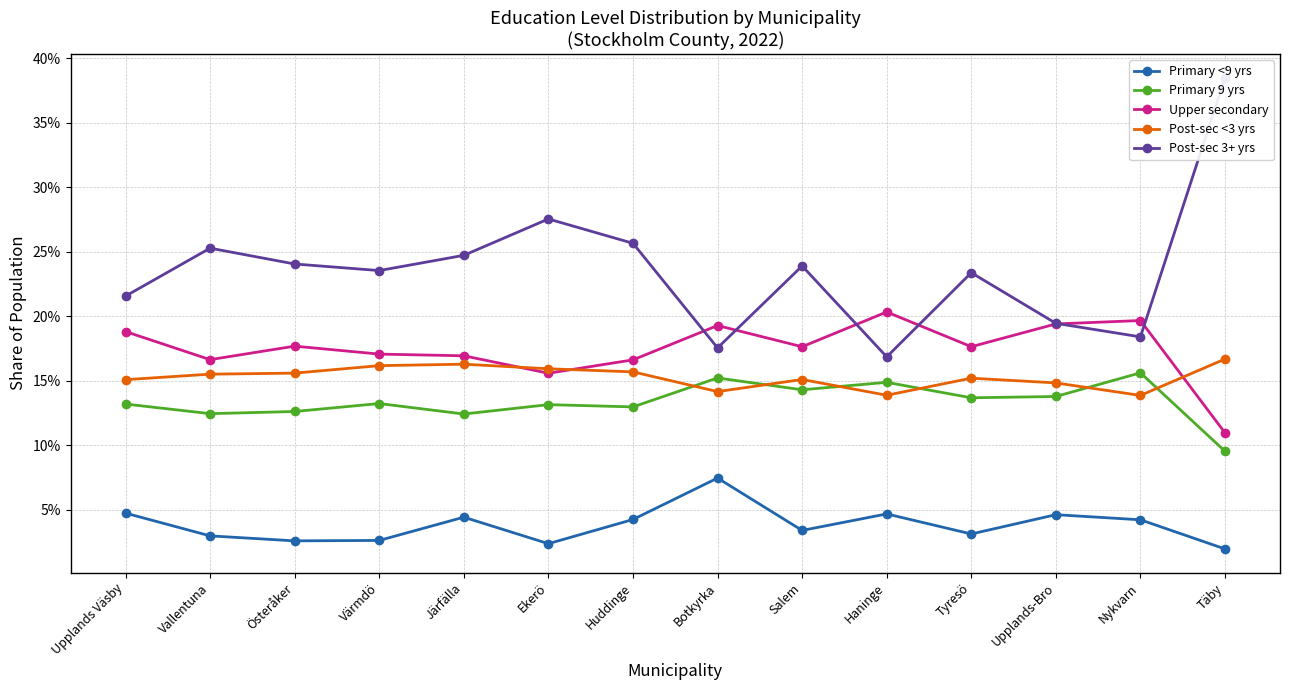

At which category does the chart reach its peak across all series?

Täby